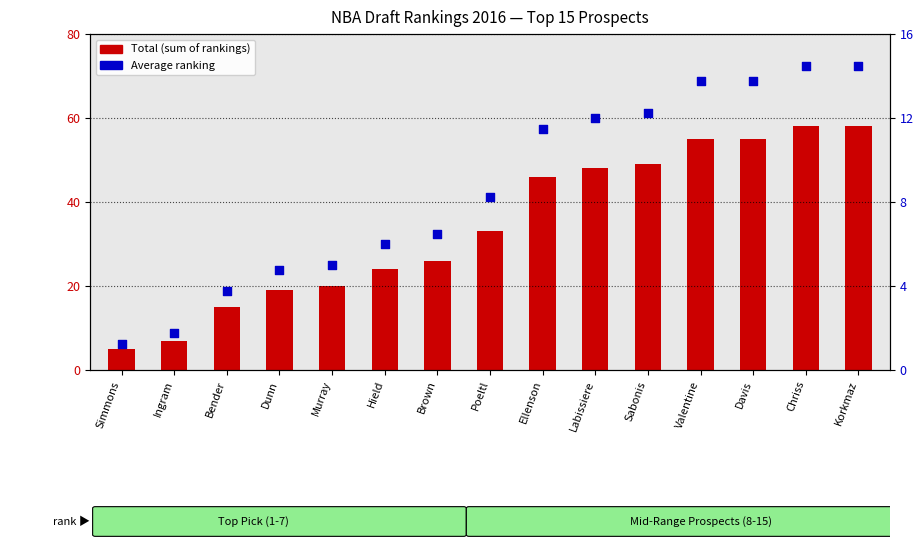

What is the total value across all series at Simmons?

6.2